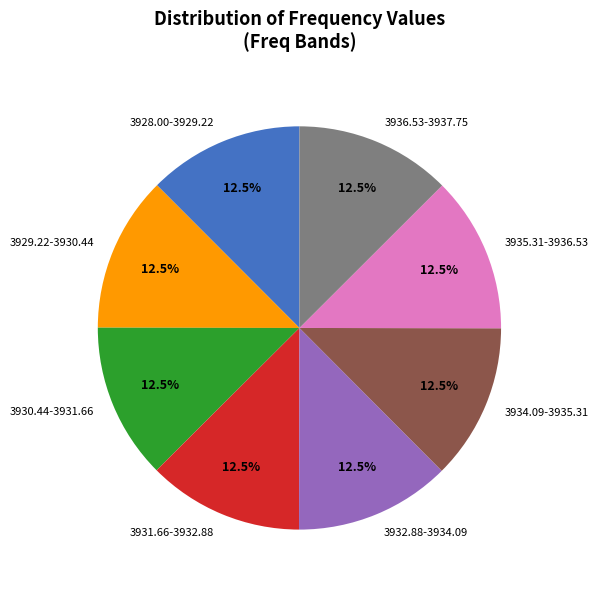

Count the number of slices in the pie.

8